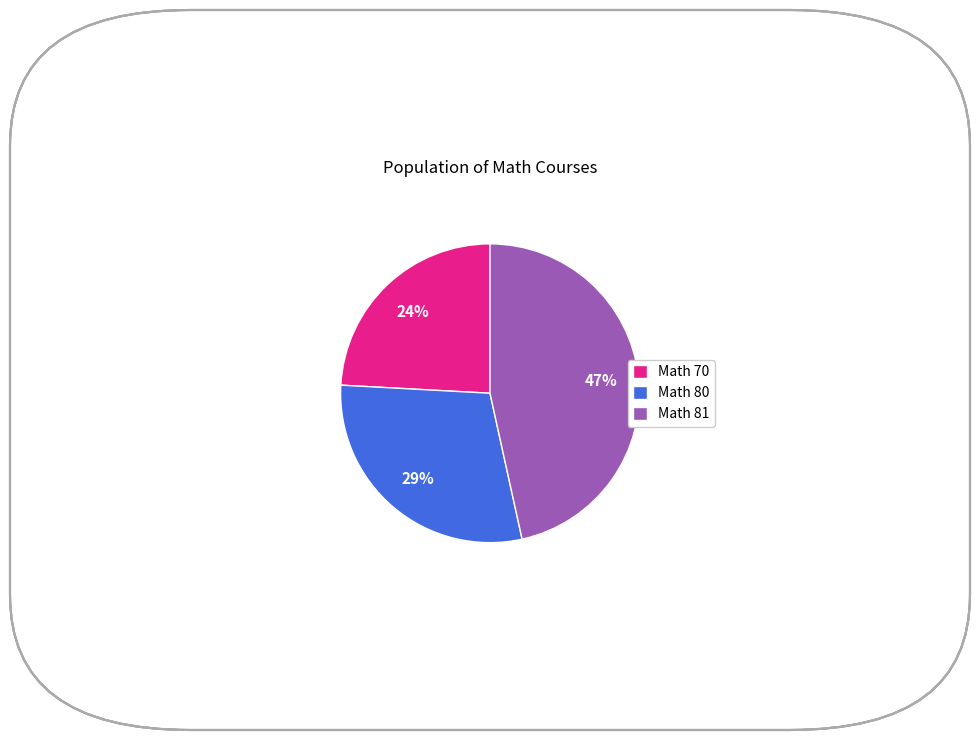

Is the sum of Math 70 and Math 81 greater than half?

Yes